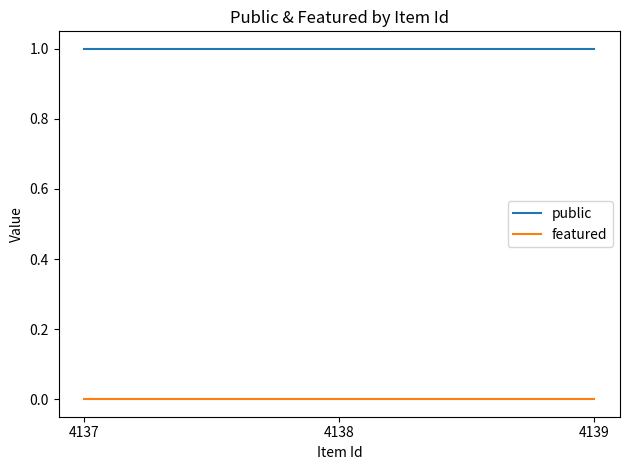

True or false: public has a value of 1 at 4139.

True